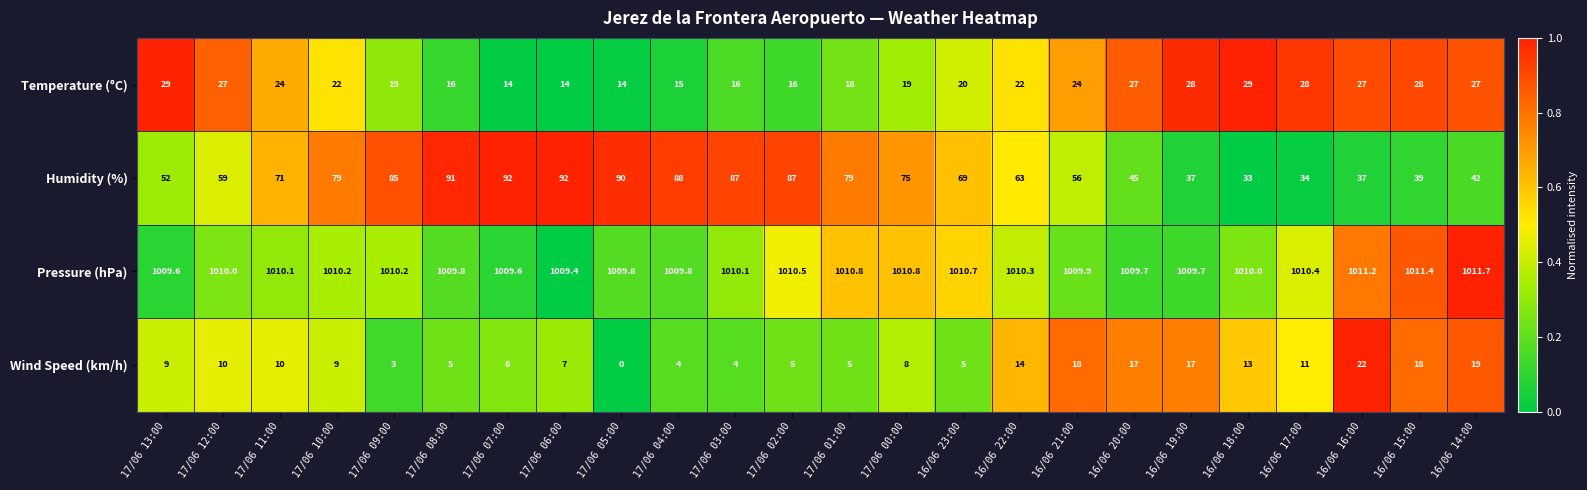

The Wind Speed (km/h) series shows 1.0 at 17/06 09:00. True or false?

False